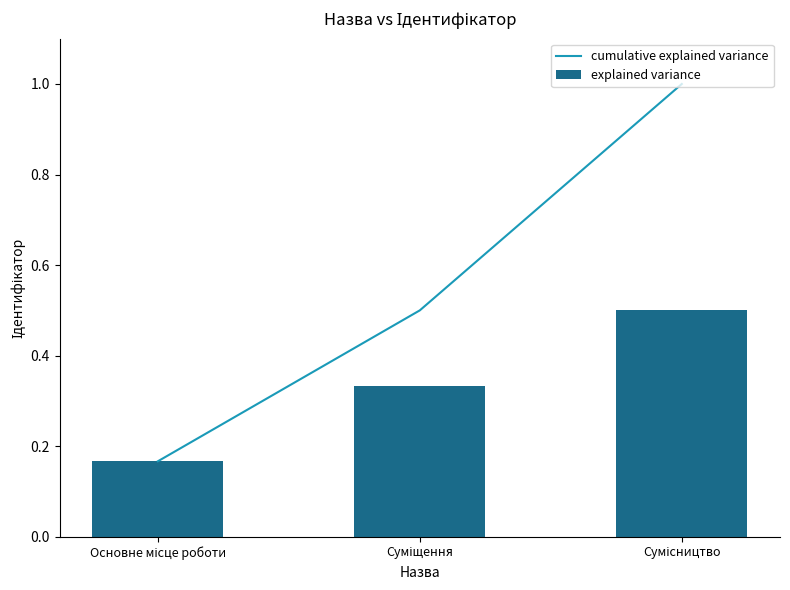

Are the bars horizontal?

No